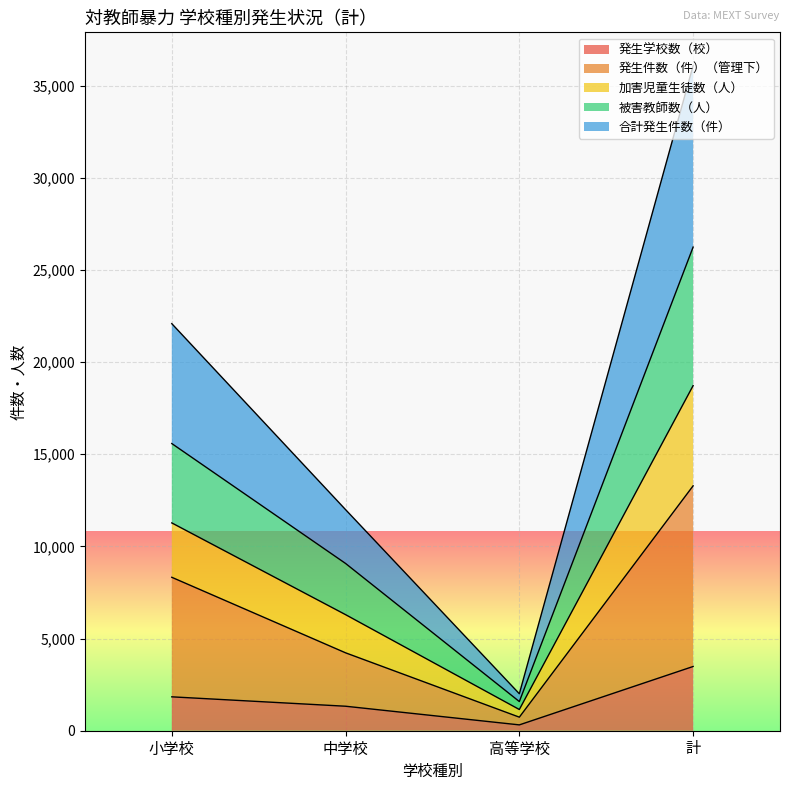

How many lines are shown in the chart?

5